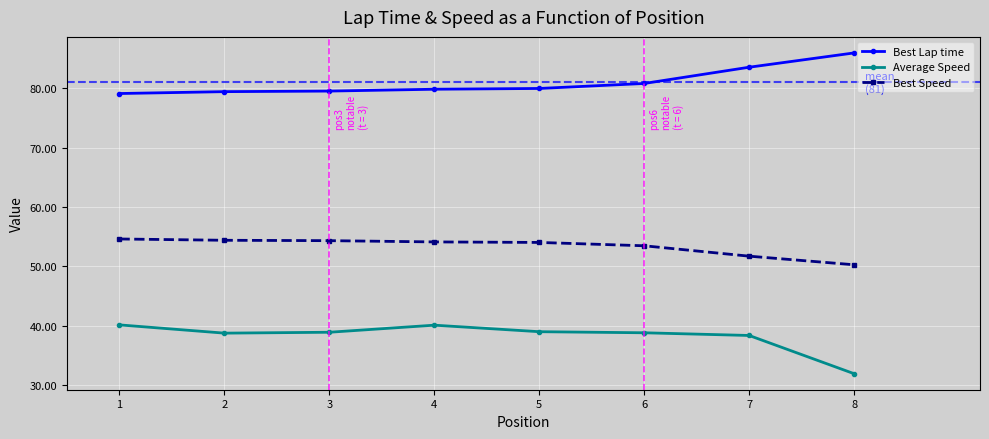

Rank the series by their average value, from lowest to highest.

Average Speed, Best Speed, Best Lap time